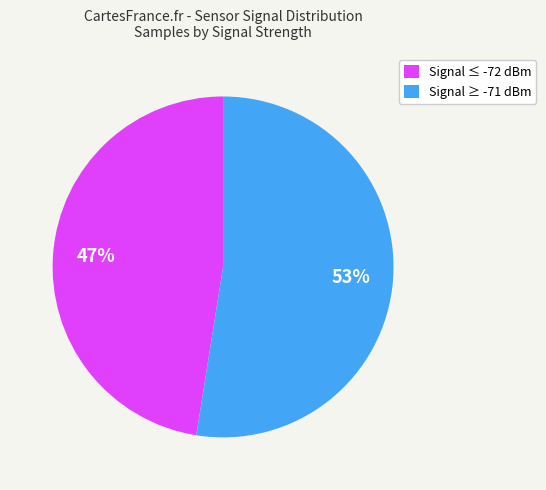

The Signal ≥ -71 dBm slice represents 53% of the pie. True or false?

True